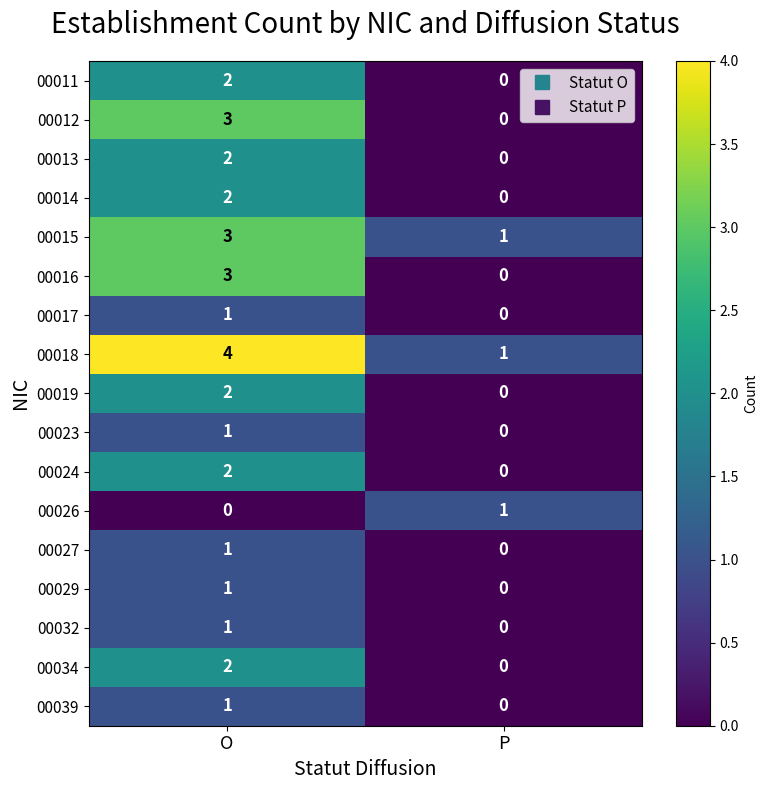

Which category has the highest value across all series?

O